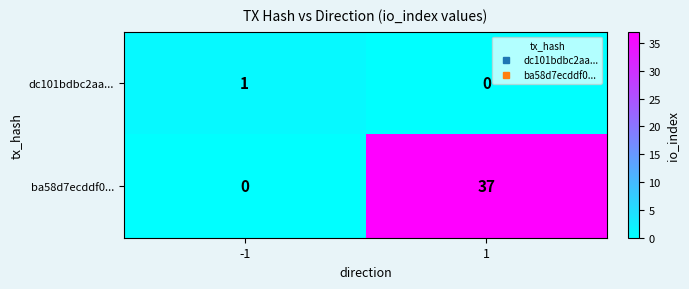

What is the spread (max minus min) of values at 1?

37